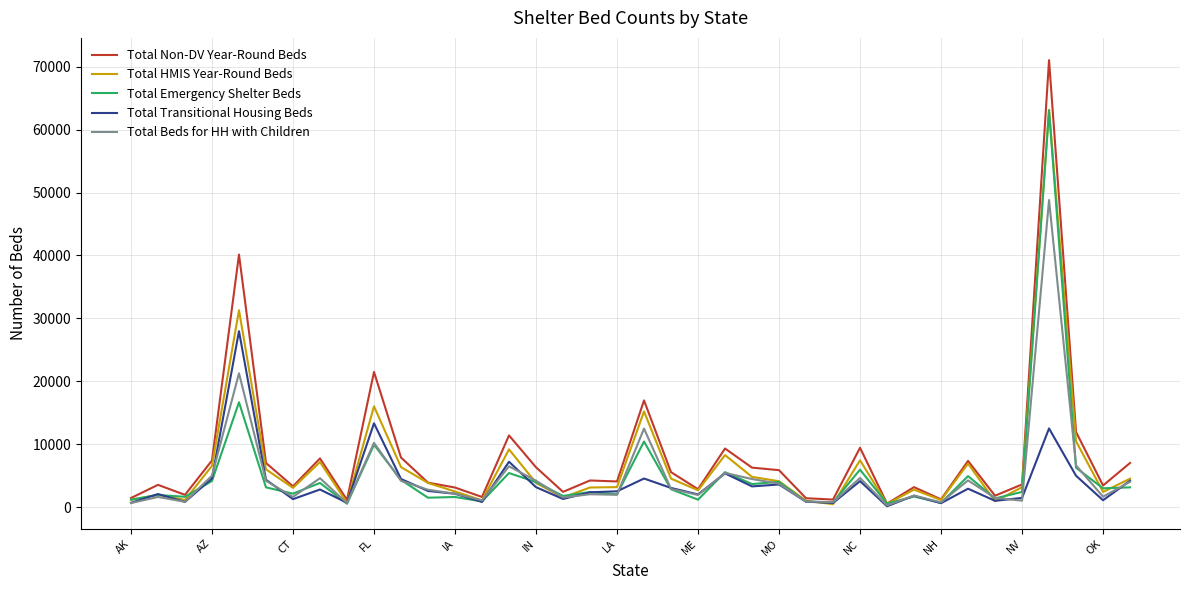

True or false: Total HMIS Year-Round Beds has more than 2 points higher than both neighbors.

True